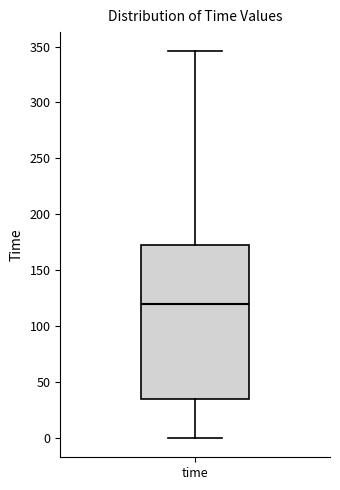

Where does the median line of the box for time sit on the y-axis? The values are not printed on the chart, so give them approximately, as read against the axis.

120